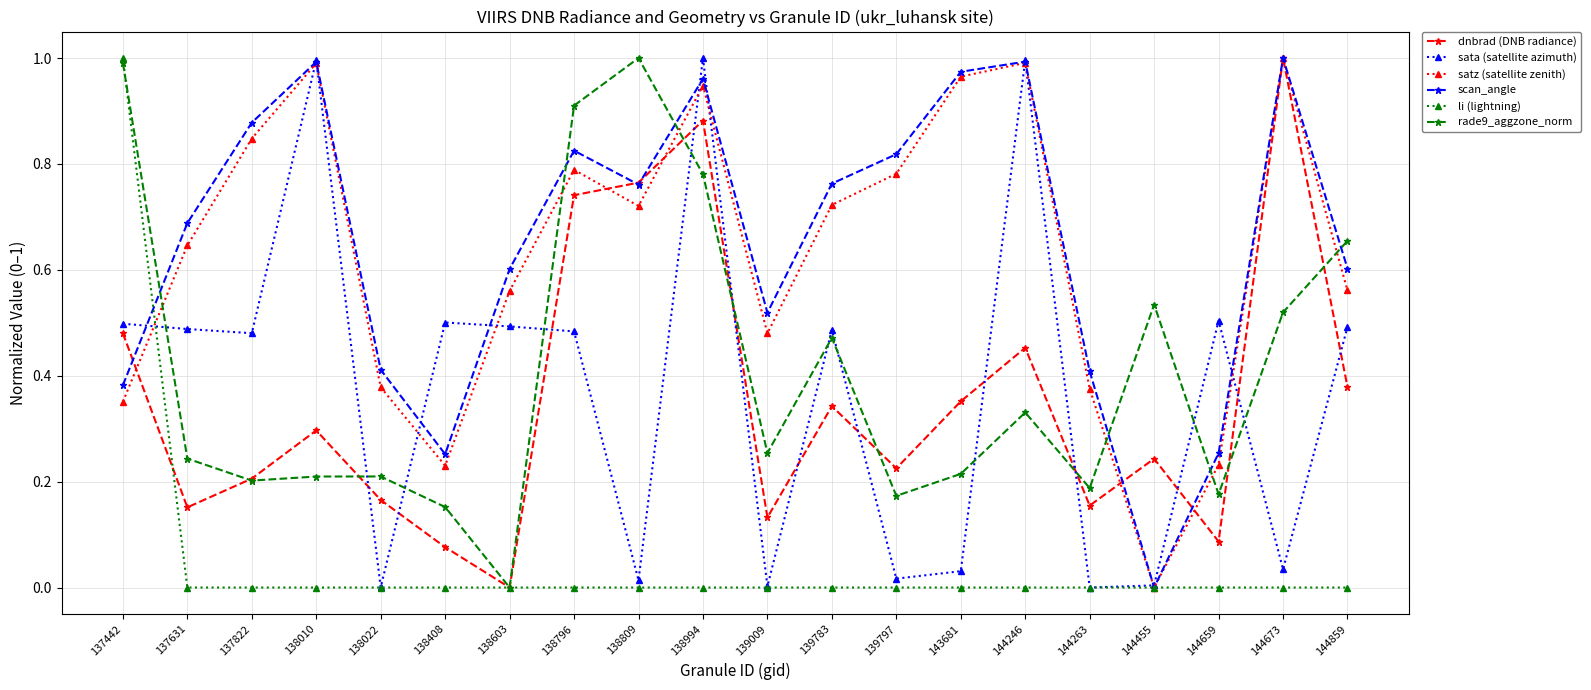

Which category has the lowest value in the rade9_aggzone_norm series?

138603